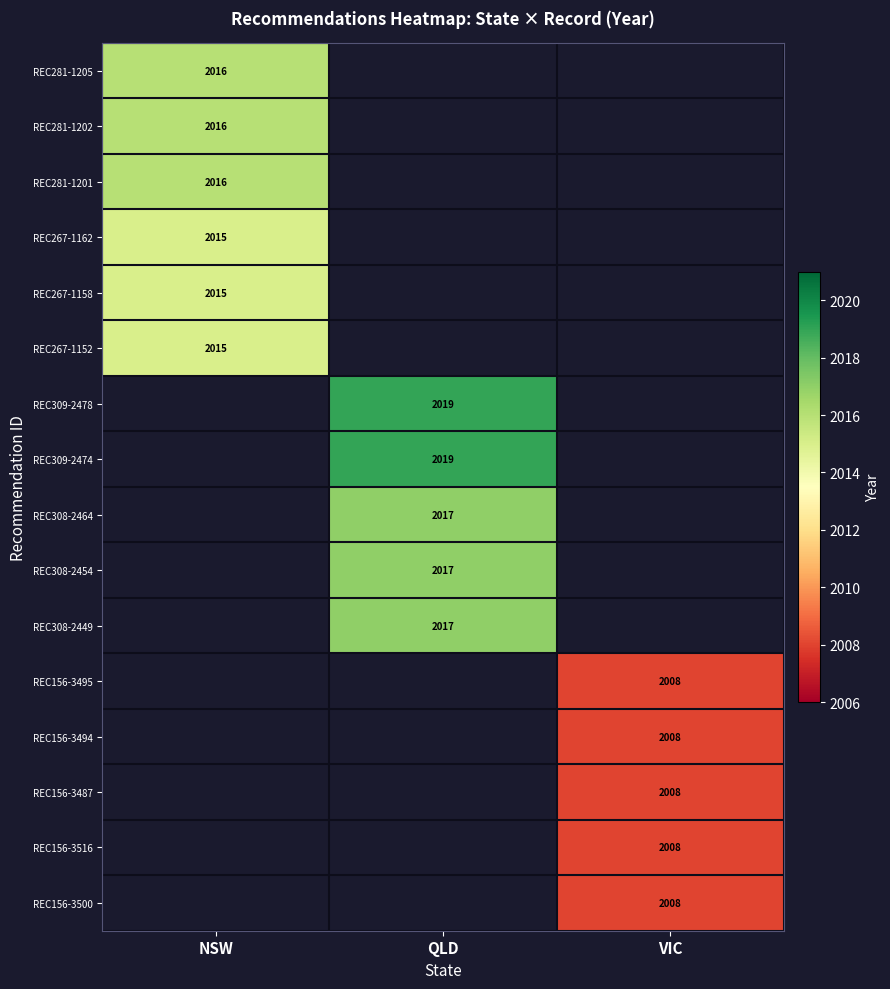

The REC267-1152 series shows 2015 at NSW. True or false?

True